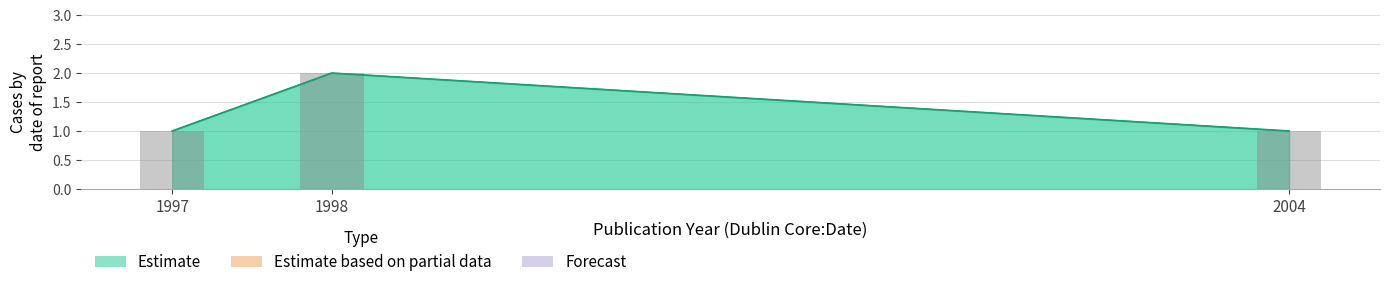

Reading right to left, list all the values displayed in this chart.

Item count: 2004=1	1998=2	1997=1
public count: 2004=1	1998=2	1997=1